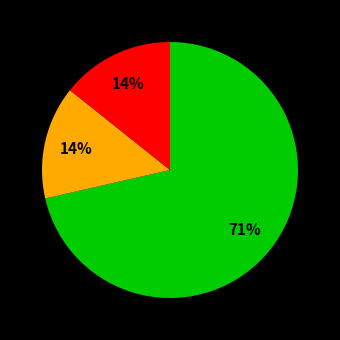

To the nearest percent, what is the average slice percentage?

33%